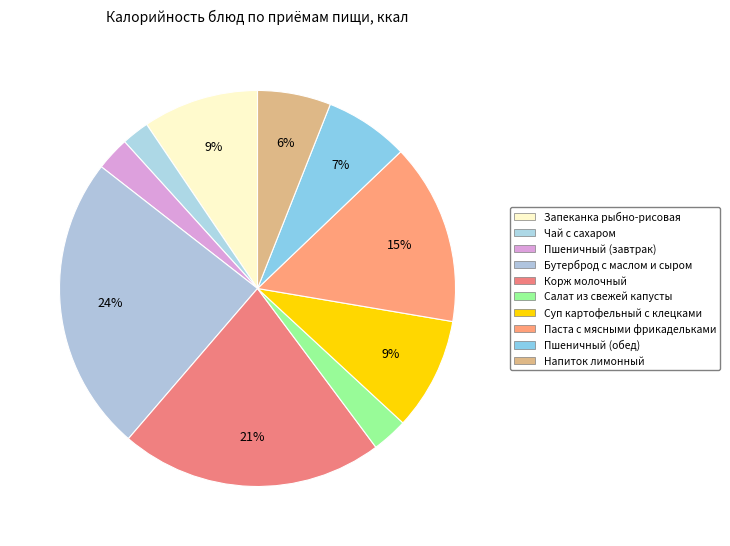

To the nearest percent, what percentage of the pie is Суп картофельный с клецками?

9%